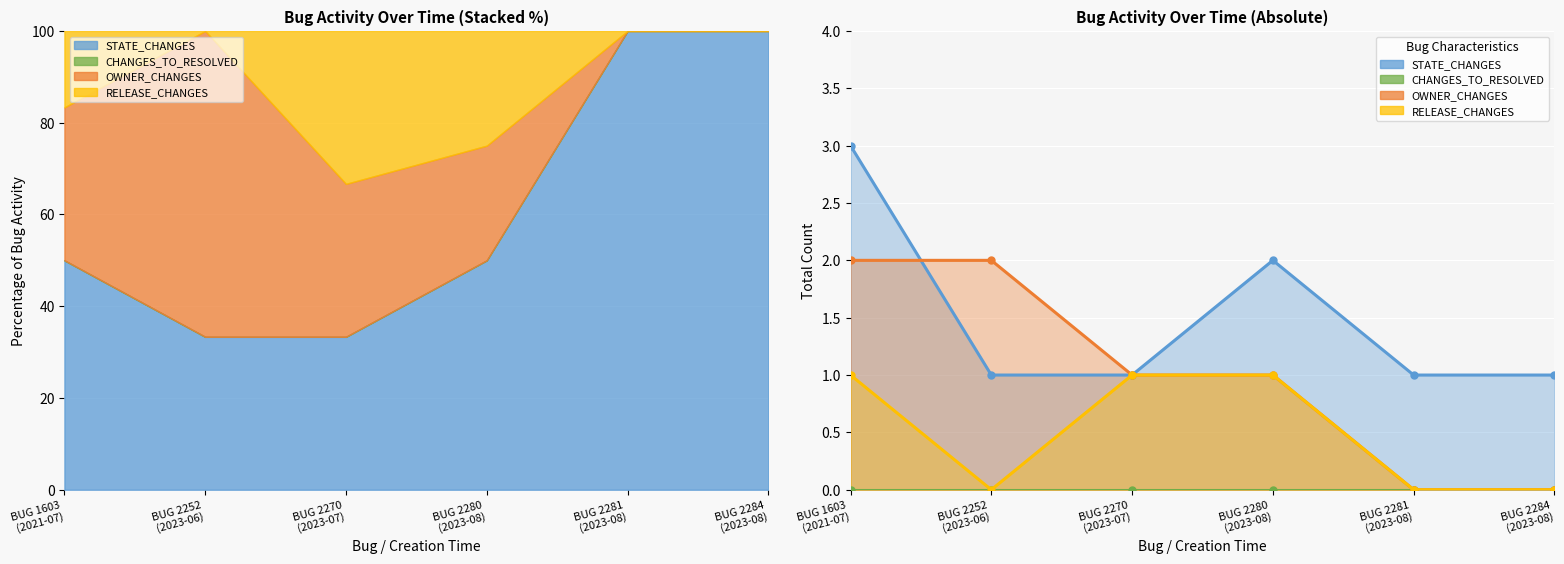

Where is the first local minimum for RELEASE_CHANGES?

BUG 2252
(2023-06)